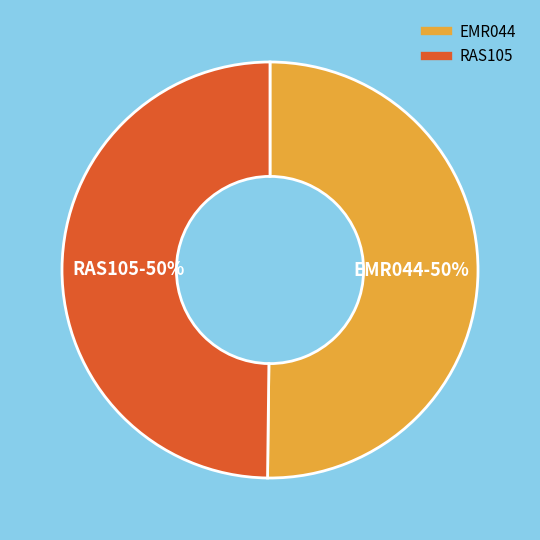

True or false: RAS105 accounts for 62% of the total.

False